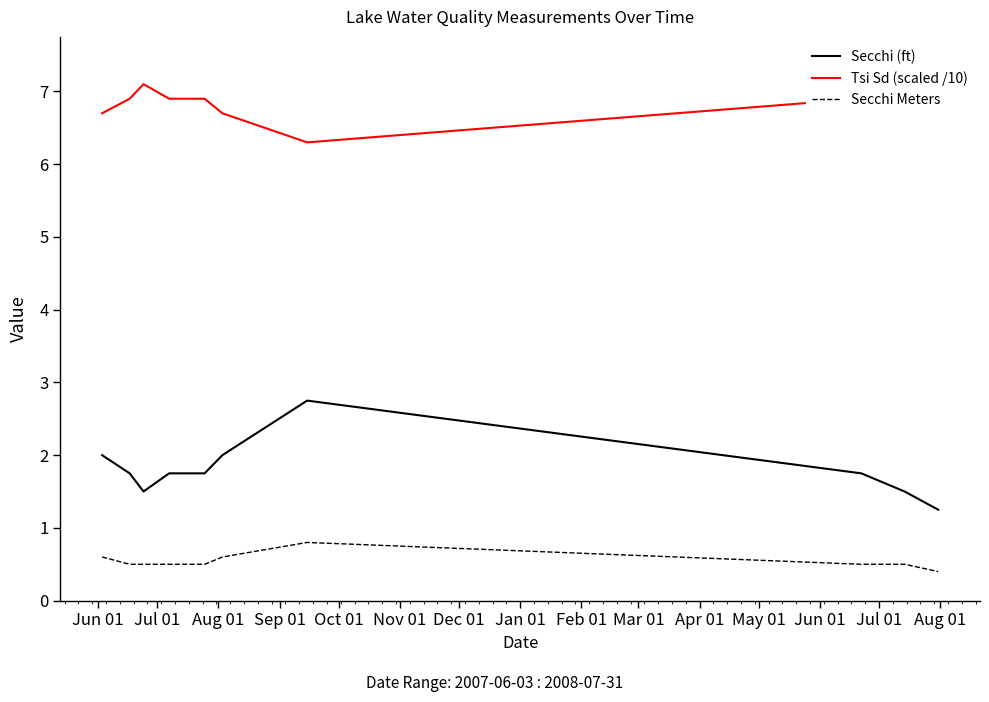

Does the chart display data point markers on the line(s)?

No